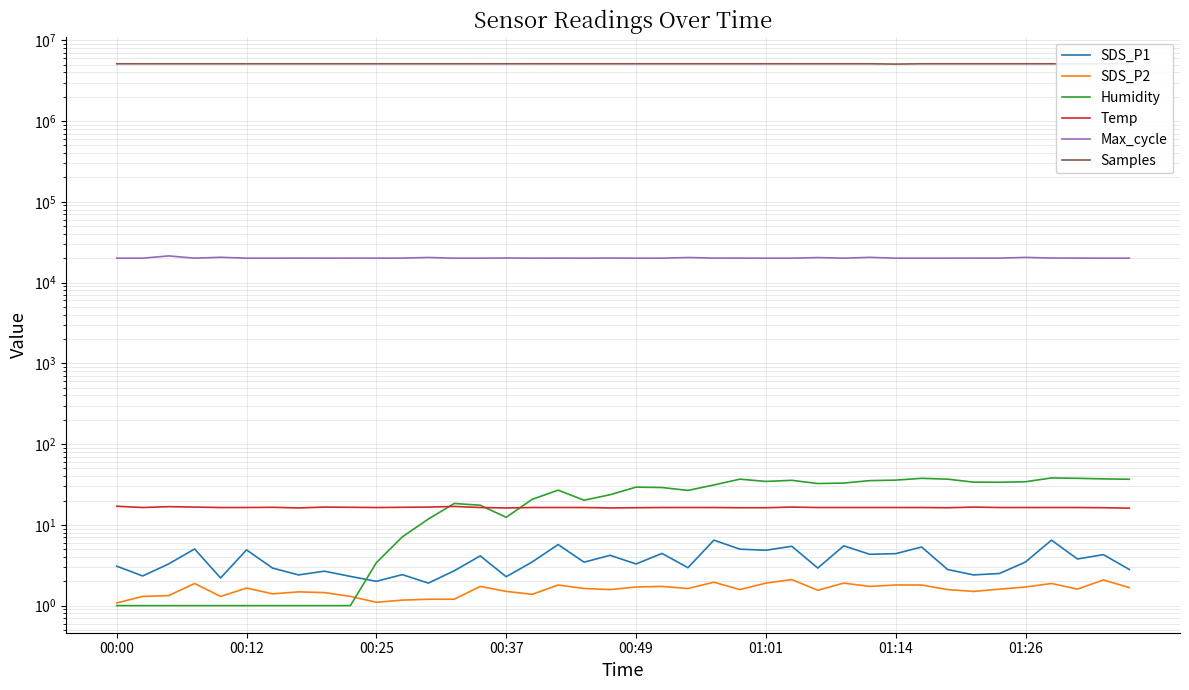

True or false: SDS_P1 has more than 2 points higher than both neighbors.

True